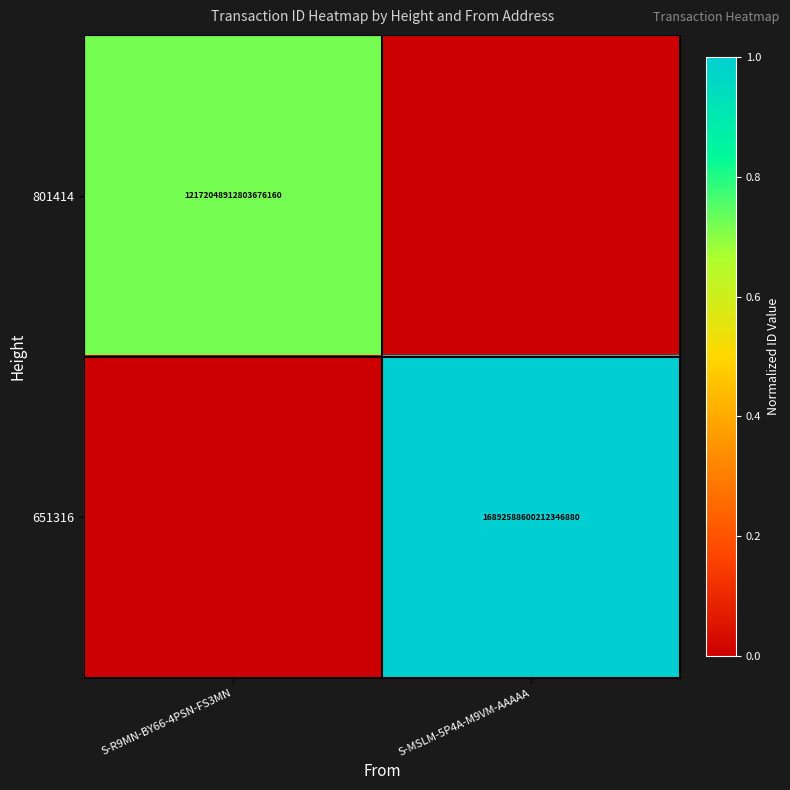

The 801414 series shows 18275356955690448896 at S-R9MN-BY66-4PSN-FS3MN. True or false?

False